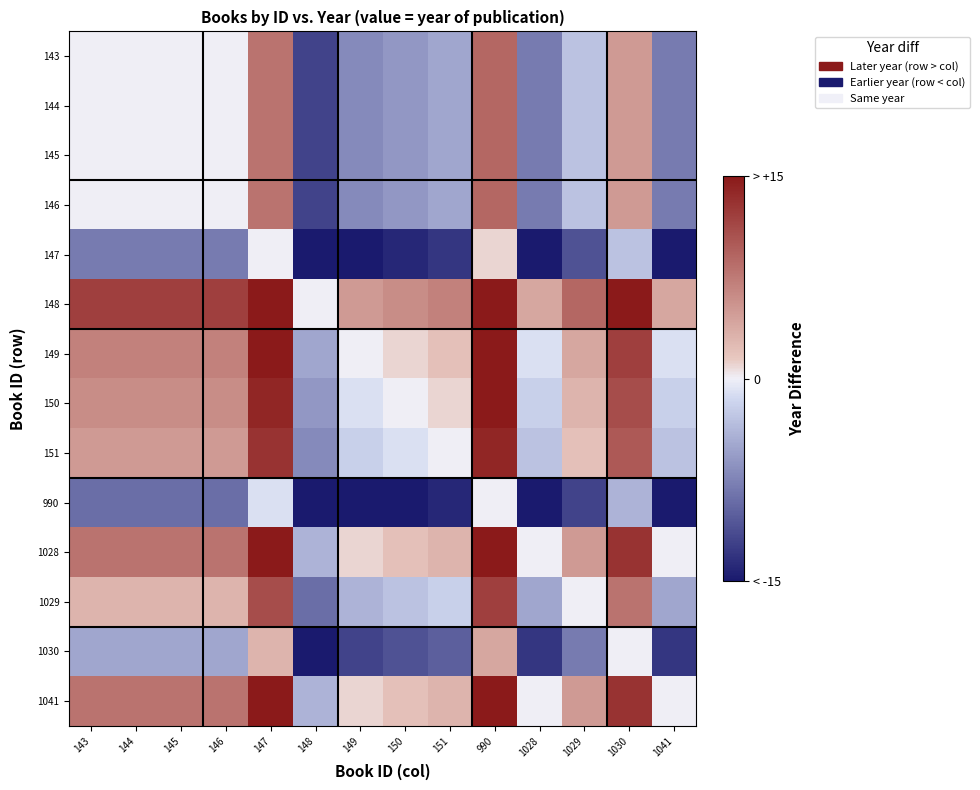

How many categories are shown in the chart?

14